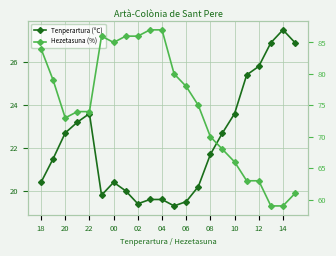

Reading left to right, extract all data points from this chart.

Tenperartura (ºC): 20.4	21.5	22.7	23.2	23.6	19.8	20.4	20.0	19.4	19.6	19.6	19.3	19.5	20.2	21.7	22.7	23.6	25.4	25.8	26.9	27.5	26.9
Hezetasuna (%): 84.0	79.0	73.0	74.0	74.0	86.0	85.0	86.0	86.0	87.0	87.0	80.0	78.0	75.0	70.0	68.0	66.0	63.0	63.0	59.0	59.0	61.0